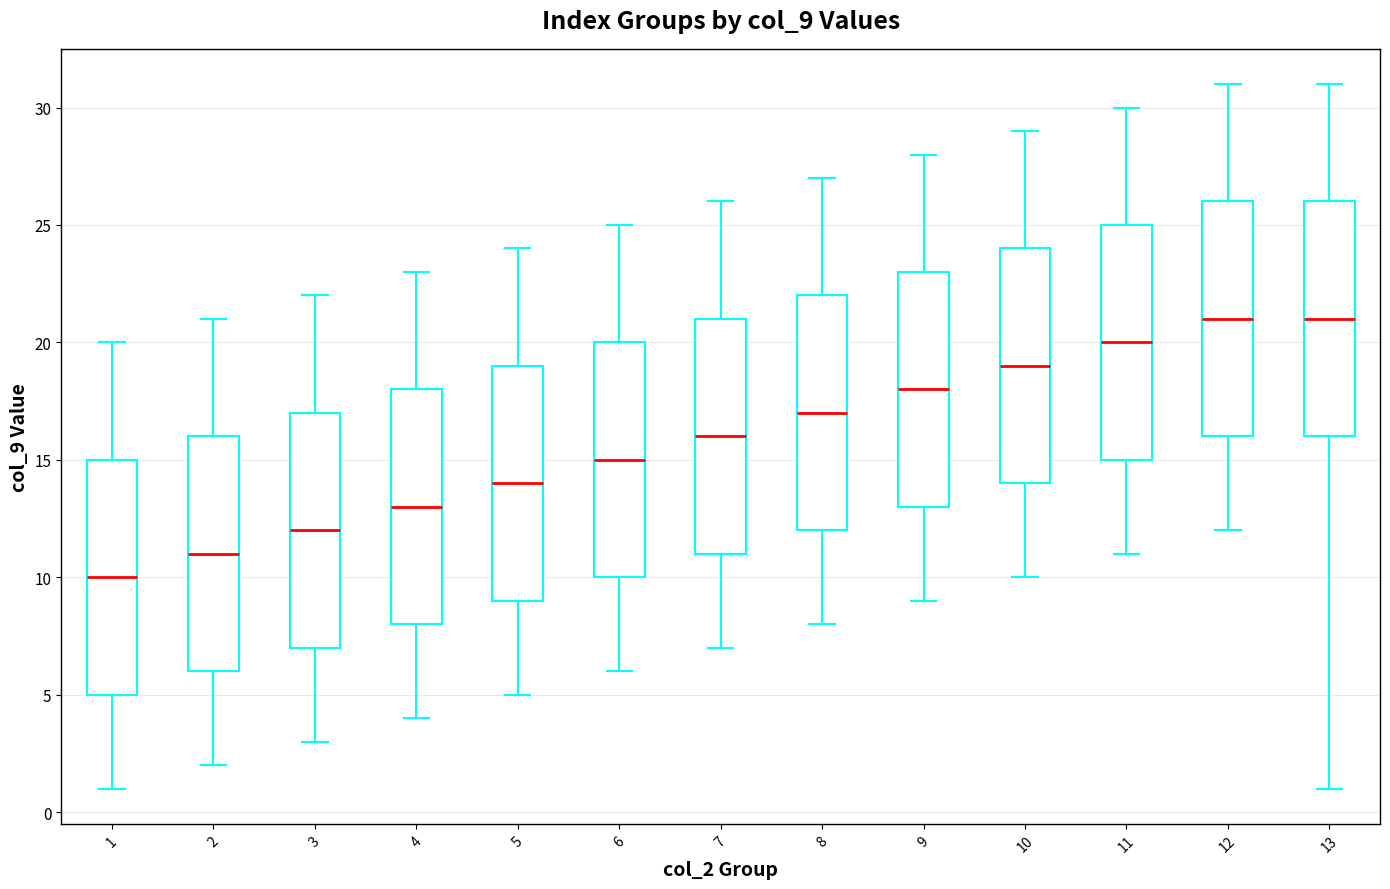

Where does the median line of the box at x = 10 sit on the y-axis? The values are not printed on the chart, so give them approximately, as read against the axis.

19